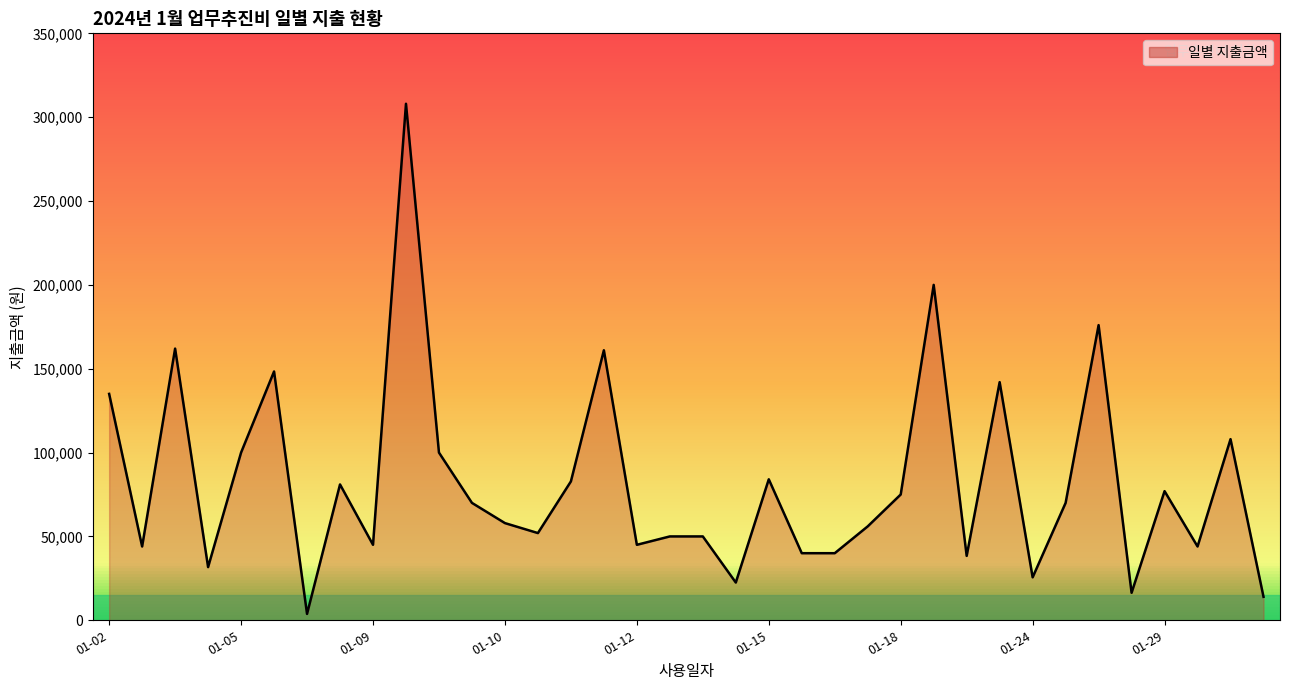

What is the value of the 17th point from the left?

45000